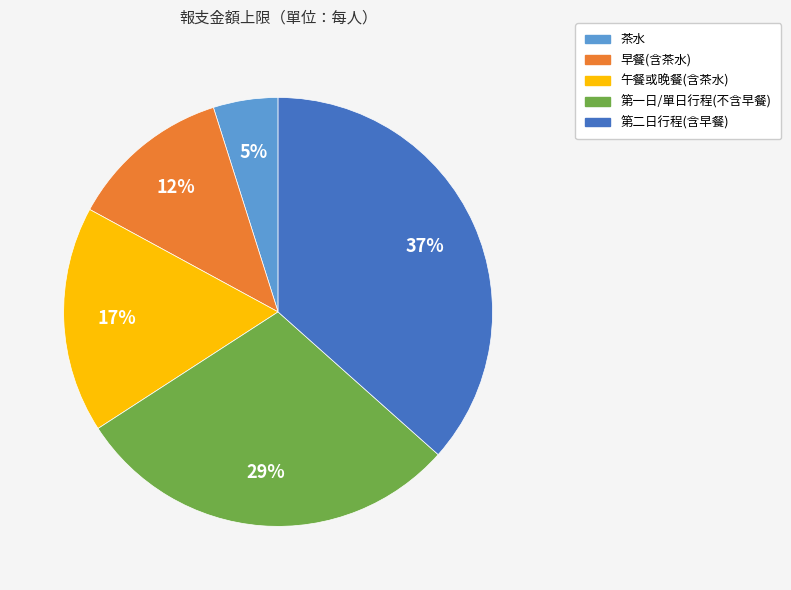

Is there a majority slice in this chart?

No